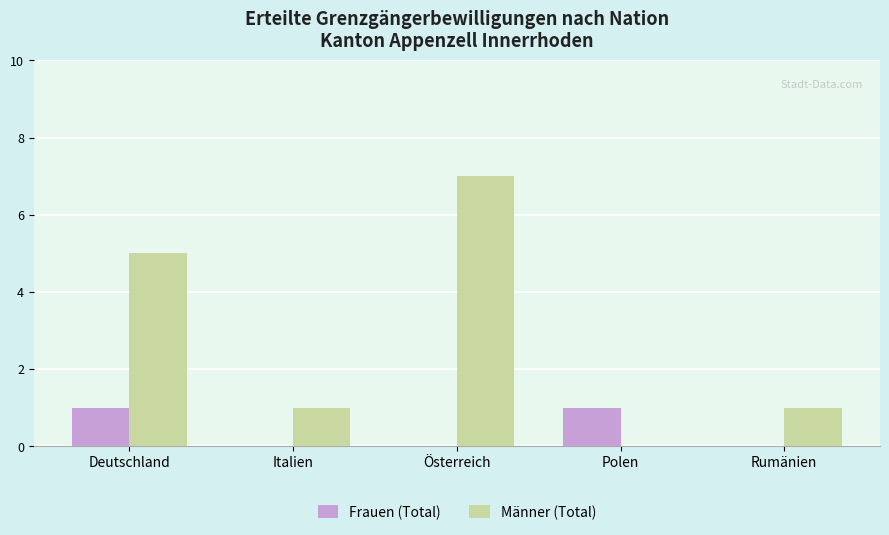

Is the value of Männer (Total) at Italien greater than the value of Frauen (Total) at Rumänien?

Yes